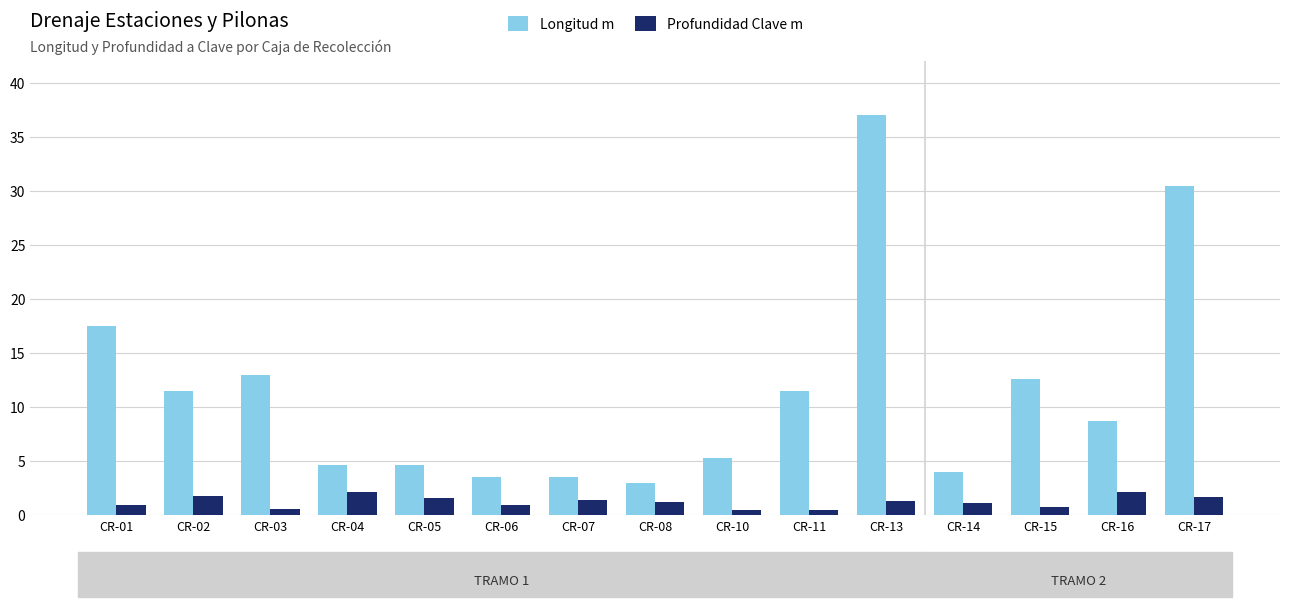

Which category has the highest value across all series?

CR-13